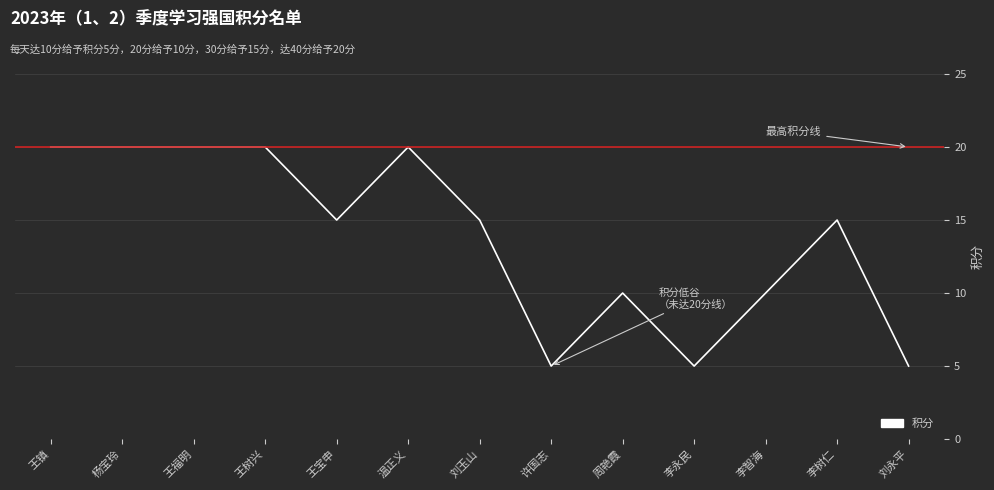

How many categories are shown in the chart?

13